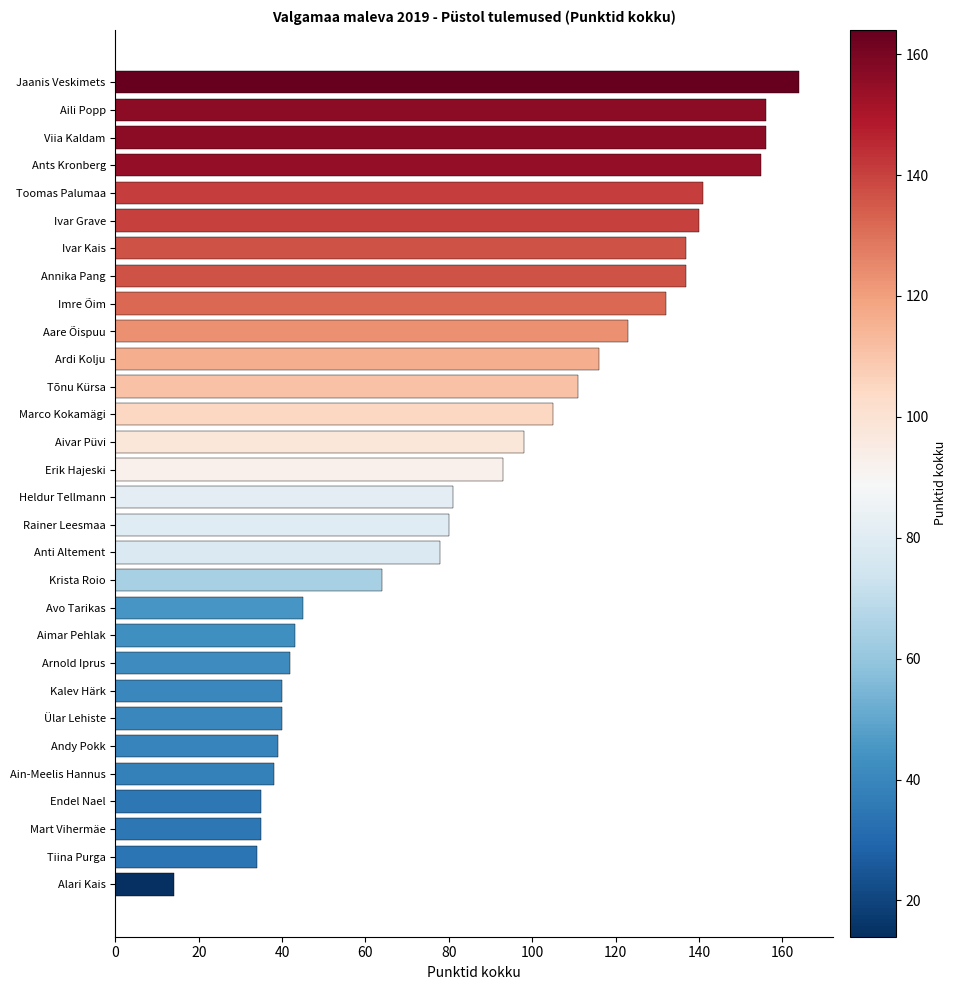

Where is the data nearest to the value 89?

Erik Hajeski